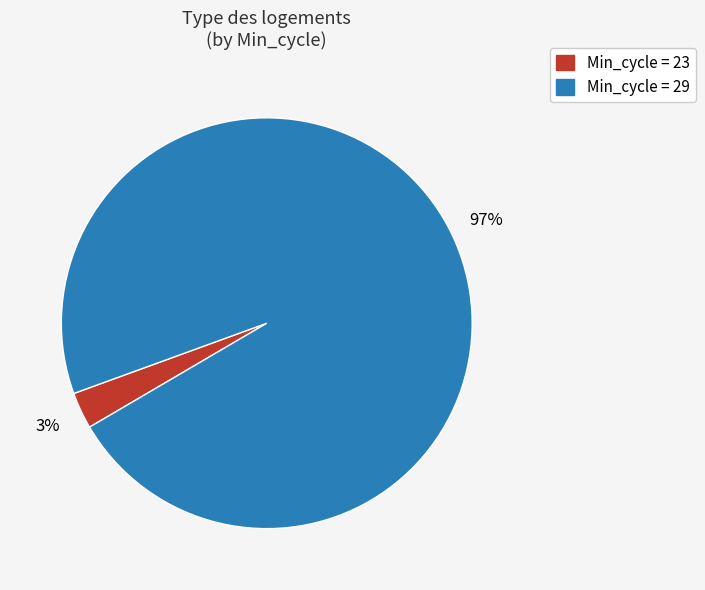

Between Min_cycle = 29 and Min_cycle = 23, which is larger?

Min_cycle = 29